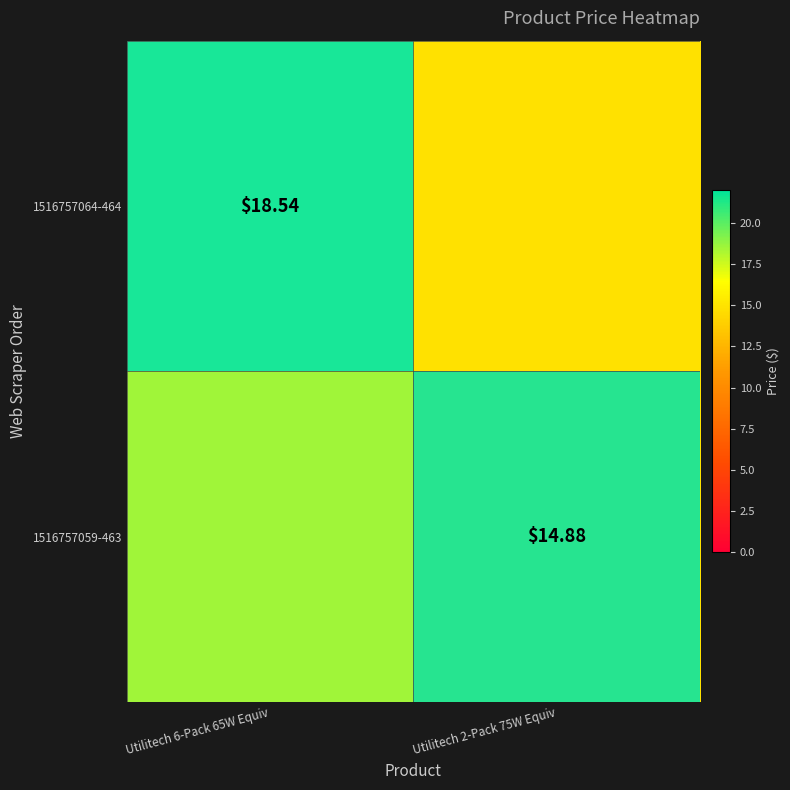

Is the value of 1516757064-464 at Utilitech 2-Pack 75W Equiv greater than the value of 1516757059-463 at Utilitech 6-Pack 65W Equiv?

No